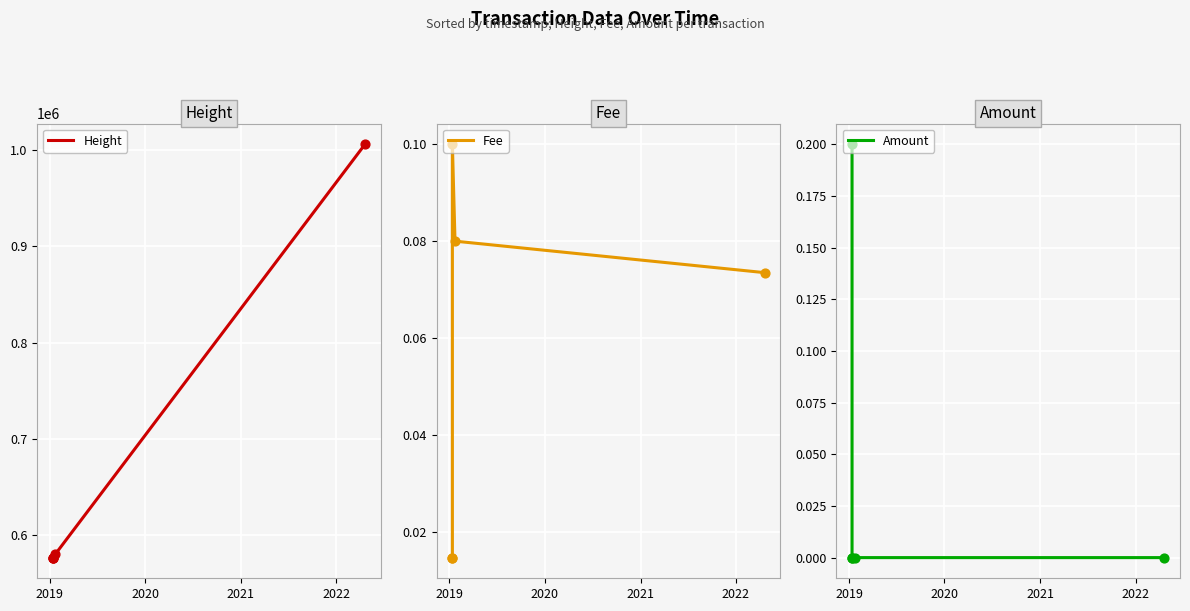

Which series has the largest total across all categories?

Height